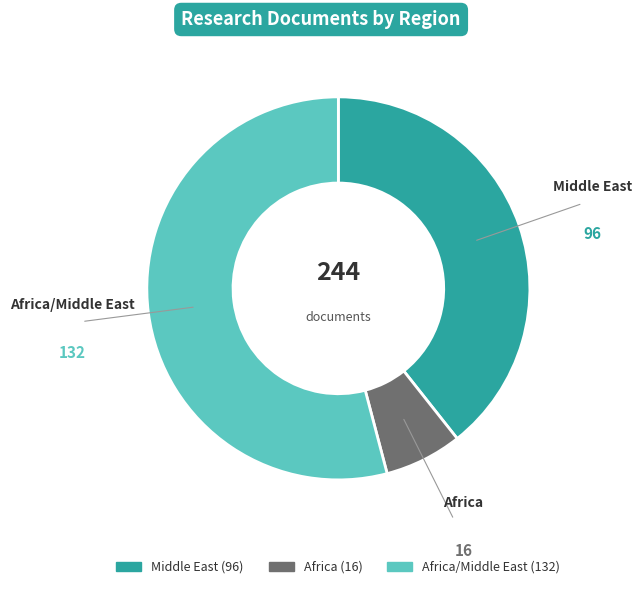

Is there any slice that represents more than half of the pie?

Yes